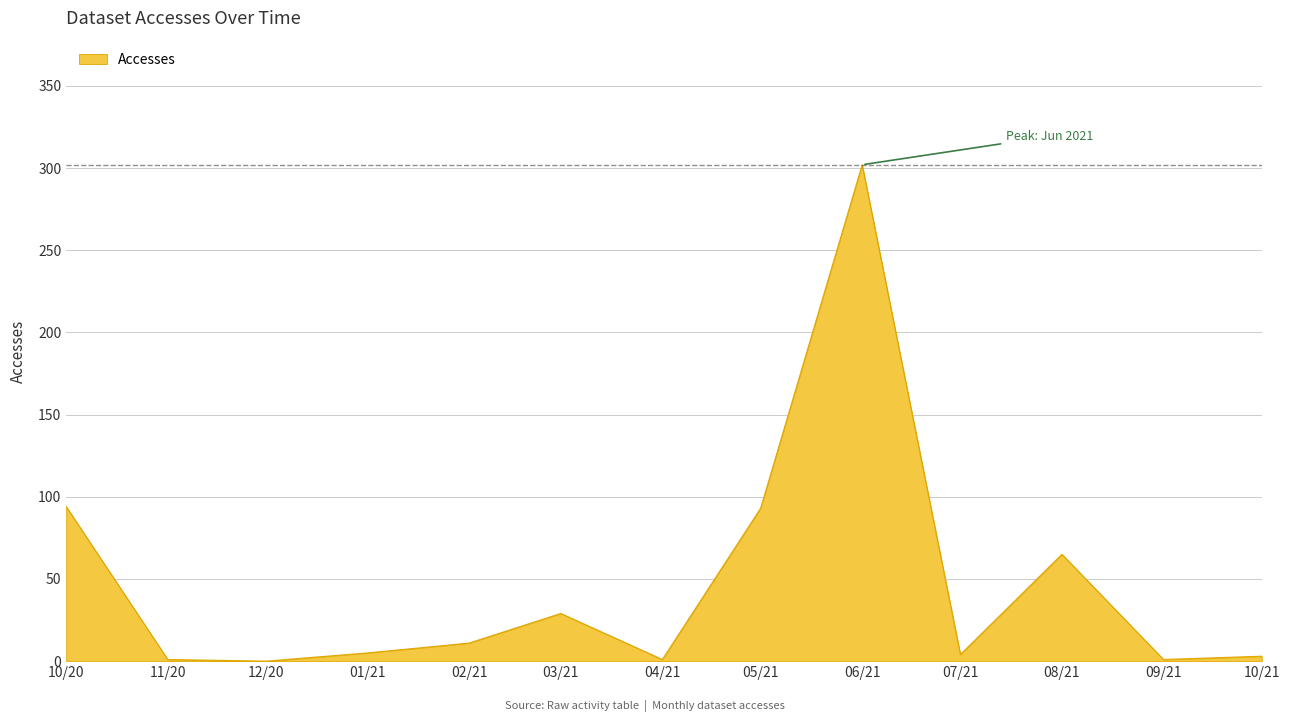

The chart shows a value of 48 at 05/21. True or false?

False